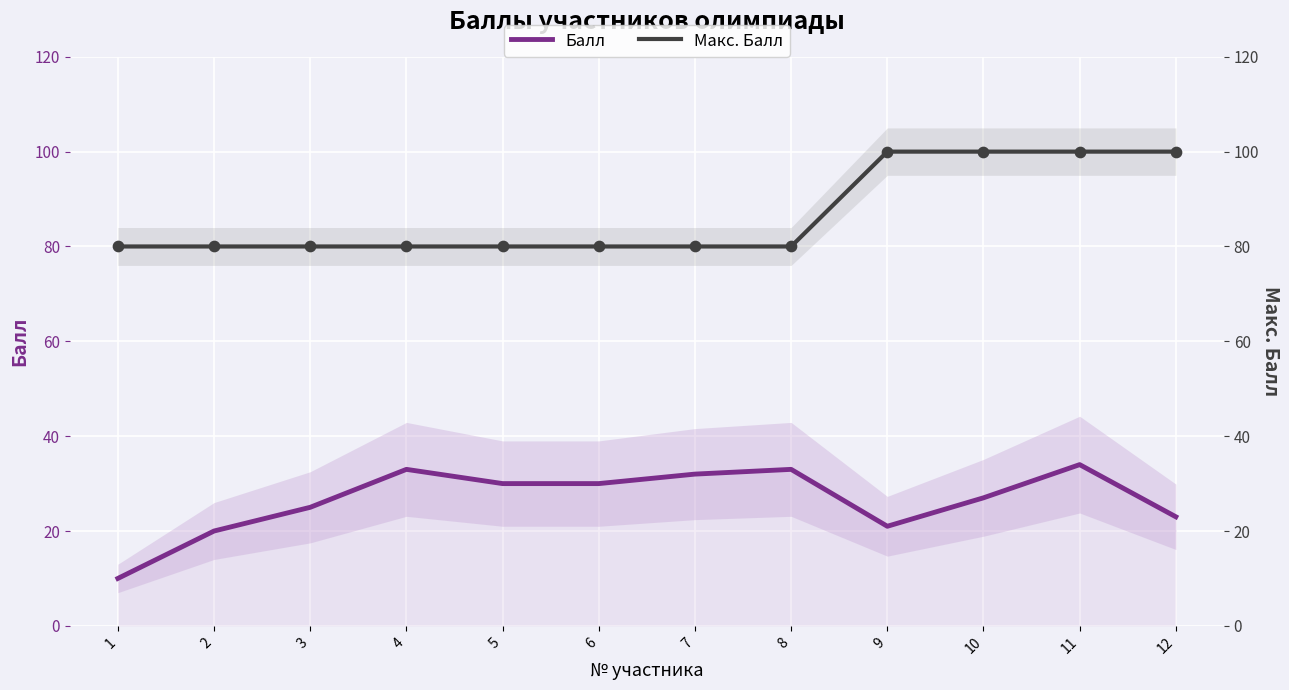

Is the value of Балл at 1 greater than the value of Макс. Балл at 11?

No